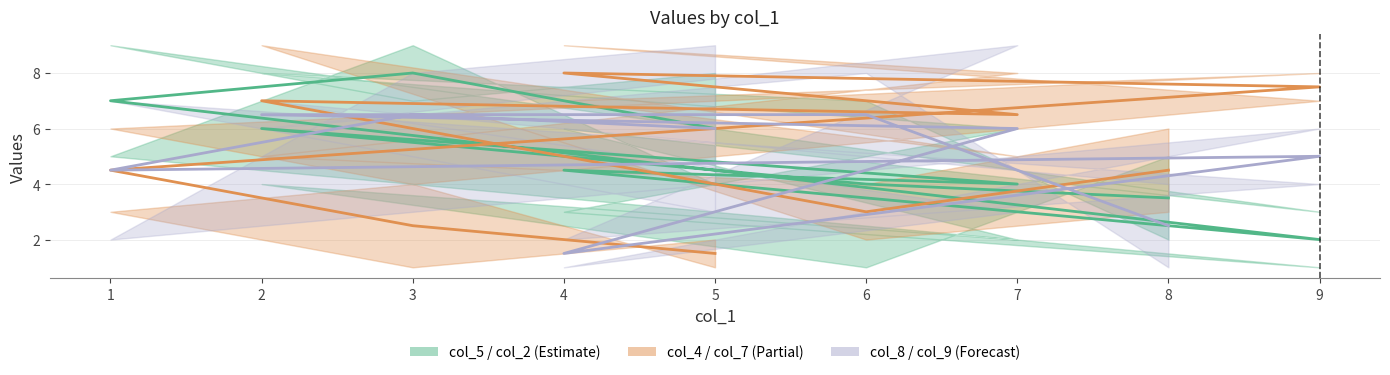

At how many categories does at least one series exceed 3?

9